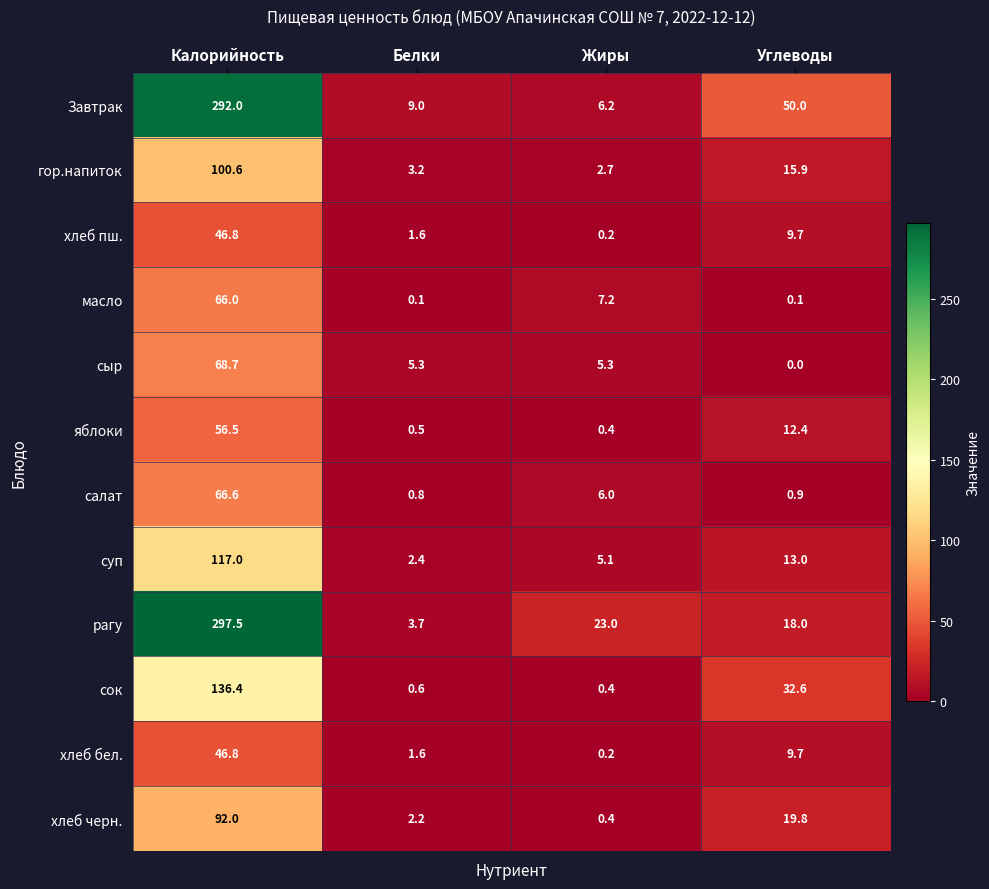

Which series changed the most between Калорийность and Белки?

рагу